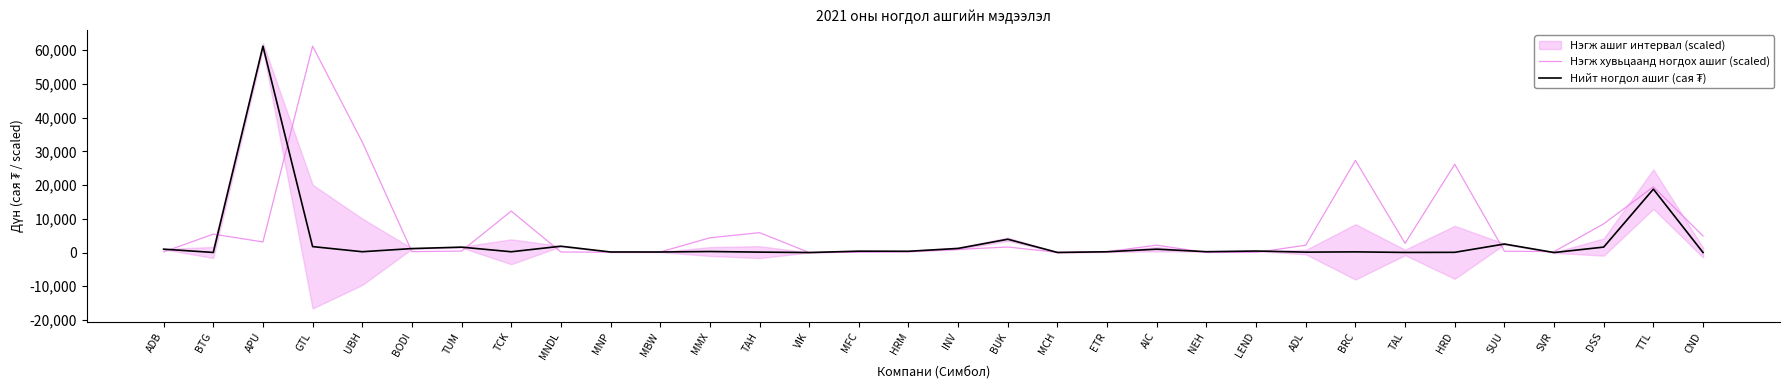

In Нийт ногдол ашиг (сая ₮), how many points are lower than both neighbors (excluding endpoints)?

11